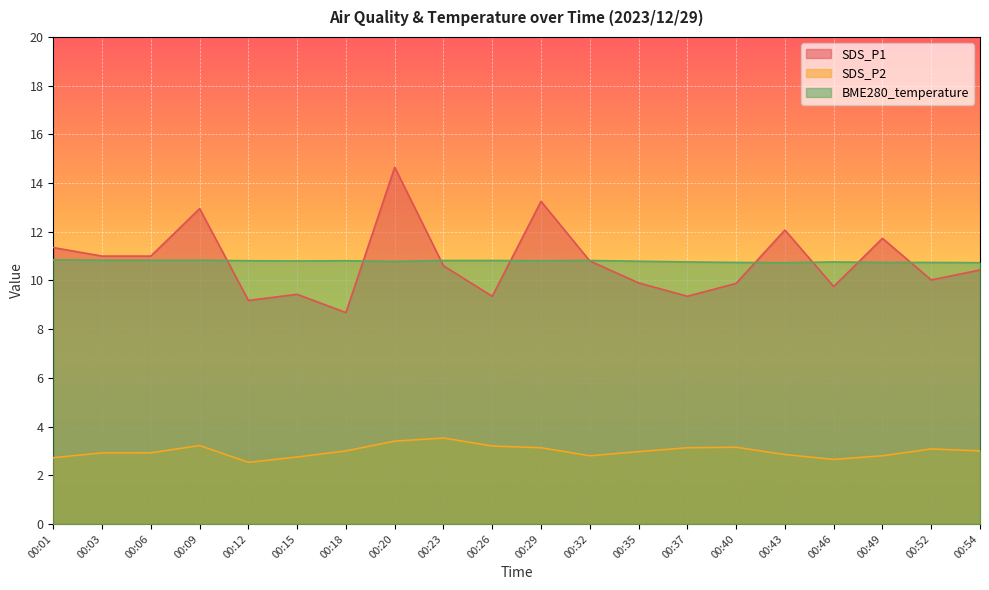

Reading left to right, what are all the values shown in this chart?

SDS_P1: 11.3	11.0	11.0	12.9	9.2	9.4	8.7	14.7	10.6	9.3	13.2	10.8	9.9	9.3	9.9	12.1	9.8	11.7	10.0	10.4
SDS_P2: 2.7	2.9	2.9	3.2	2.5	2.8	3.0	3.4	3.5	3.2	3.1	2.8	3.0	3.1	3.1	2.9	2.6	2.8	3.1	3.0
BME280_temperature: 10.8	10.8	10.8	10.8	10.8	10.8	10.8	10.8	10.8	10.8	10.8	10.8	10.8	10.8	10.7	10.7	10.8	10.7	10.7	10.7